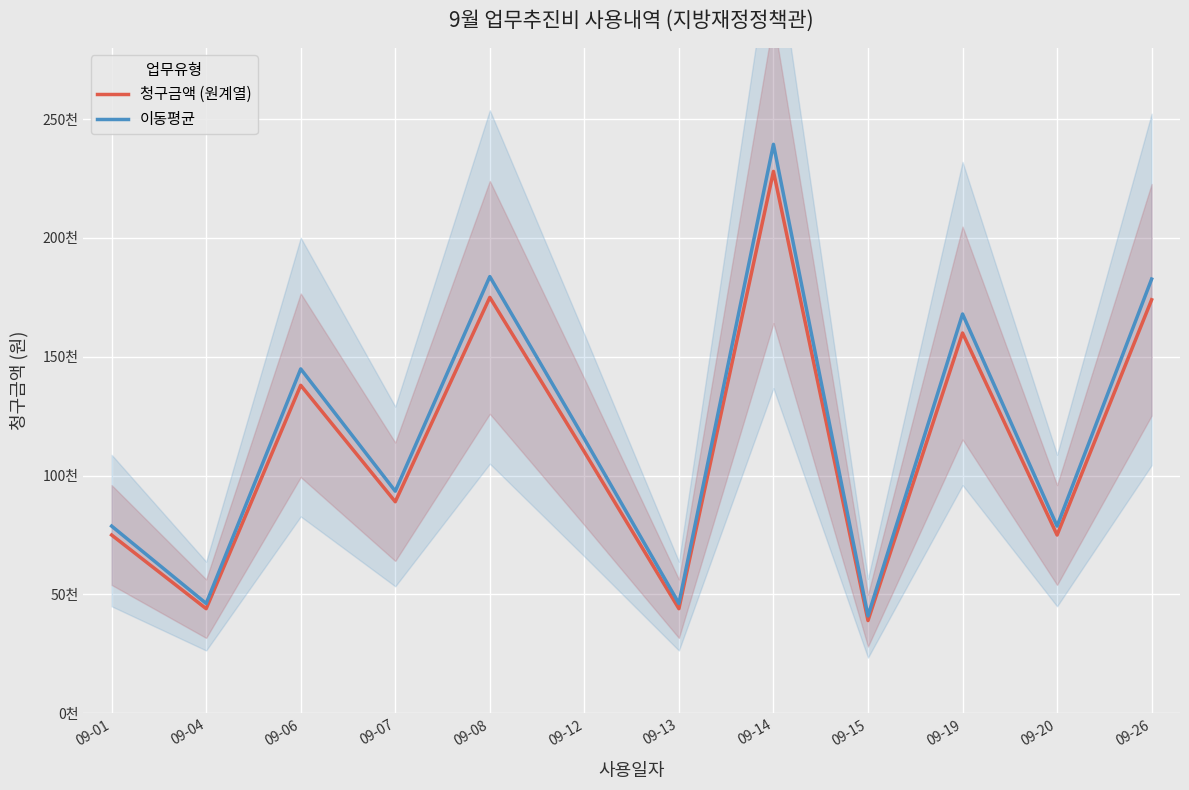

True or false: 이동평균 has a value of 78750 at 09-20.

True